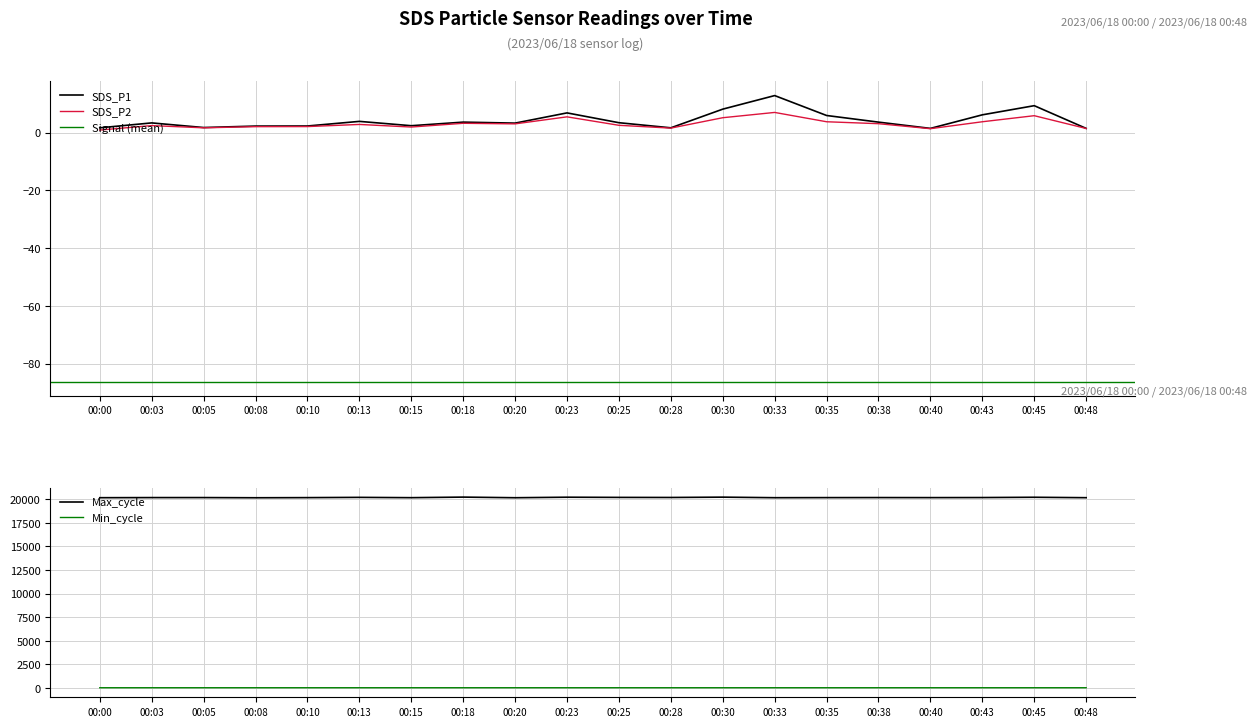

The SDS_P1 series shows 3.5 at 00:25. True or false?

True